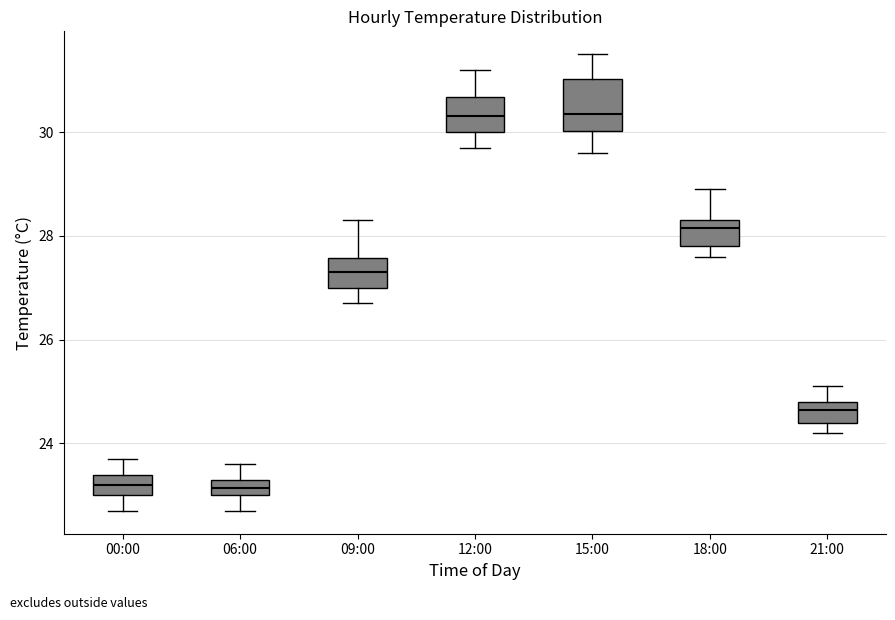

Where does the lower whisker of the box for 12:00 end on the y-axis? The values are not printed on the chart, so give them approximately, as read against the axis.

29.8